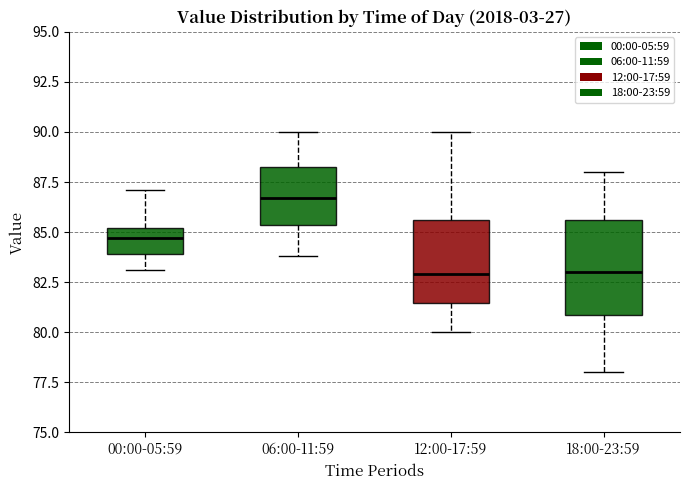

Reading left to right, read every box against the y-axis: the position of its median line, the range the box covers, and the ends of its whiskers. The values are not printed on the chart, so give them approximately, as read against the axis.

00:00-05:59: median 84.5, box 84.0 to 85.0, whiskers 83.0 to 87.0
06:00-11:59: median 86.5, box 85.5 to 88.5, whiskers 84.0 to 90.0
12:00-17:59: median 83.0, box 81.5 to 85.5, whiskers 80.0 to 90.0
18:00-23:59: median 83.0, box 81.0 to 85.5, whiskers 78.0 to 88.0